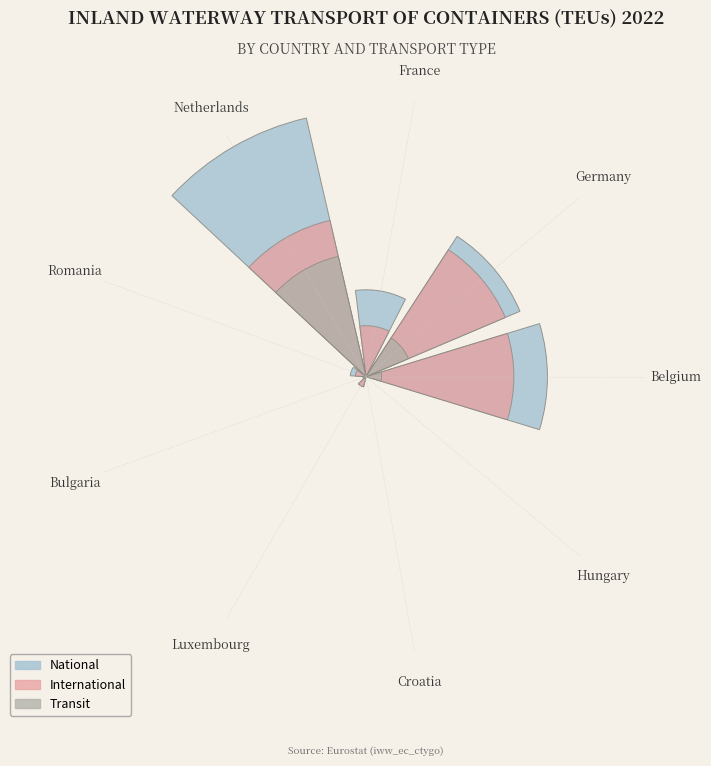

The France slice represents 1% of the pie. True or false?

True